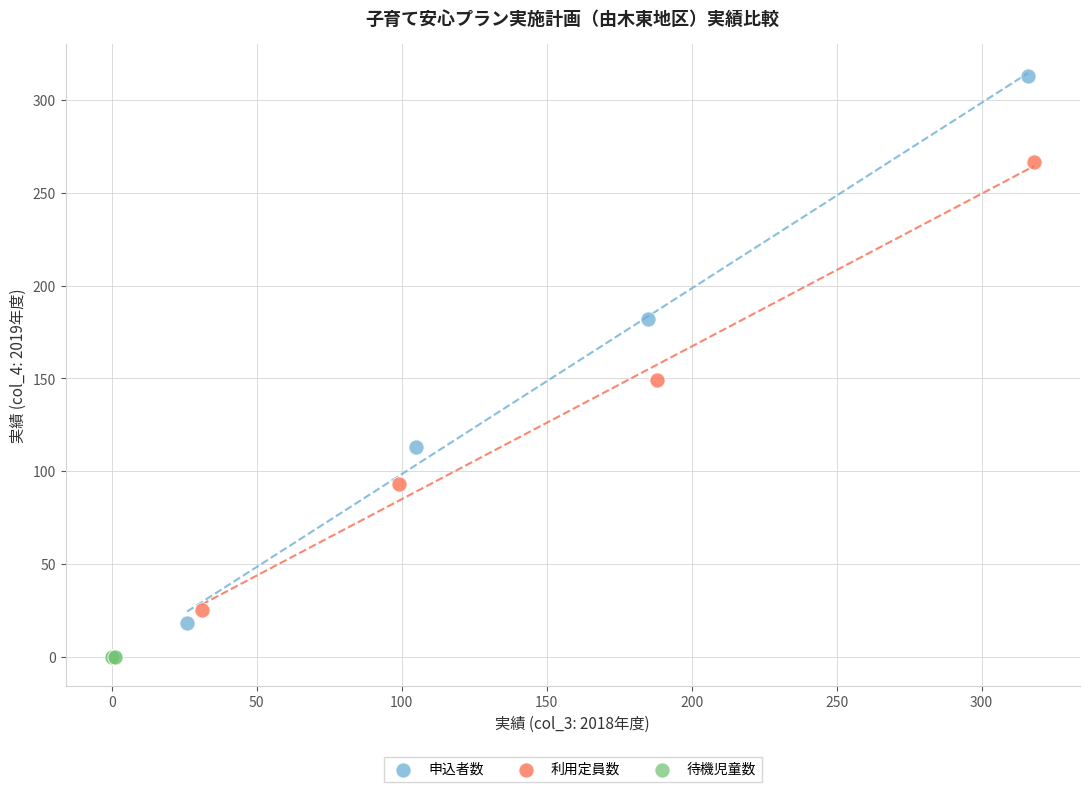

Which series reaches the maximum Y coordinate?

申込者数